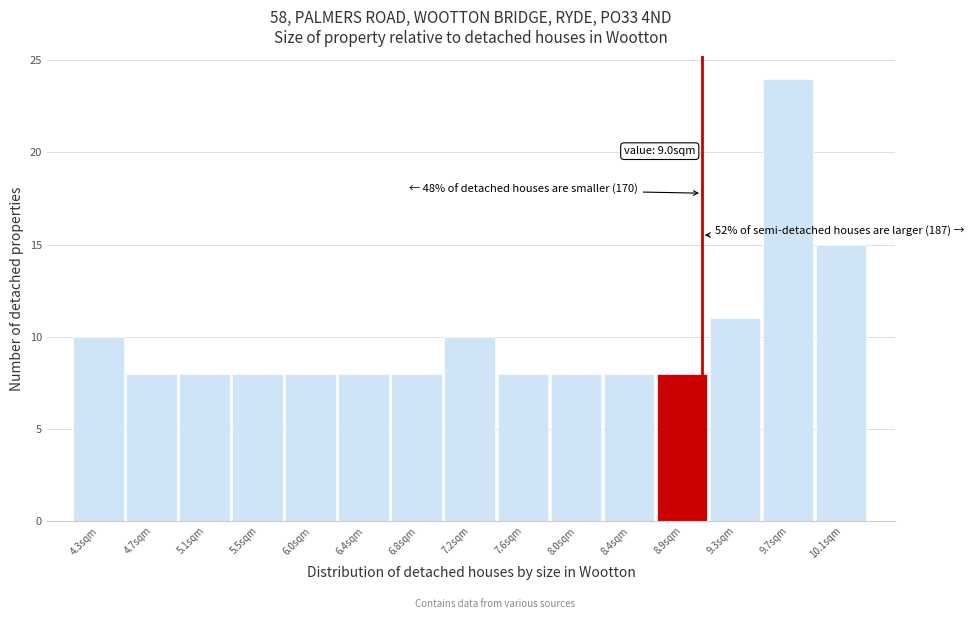

Which range on the x-axis has the tallest bar?

9.45 to 9.90